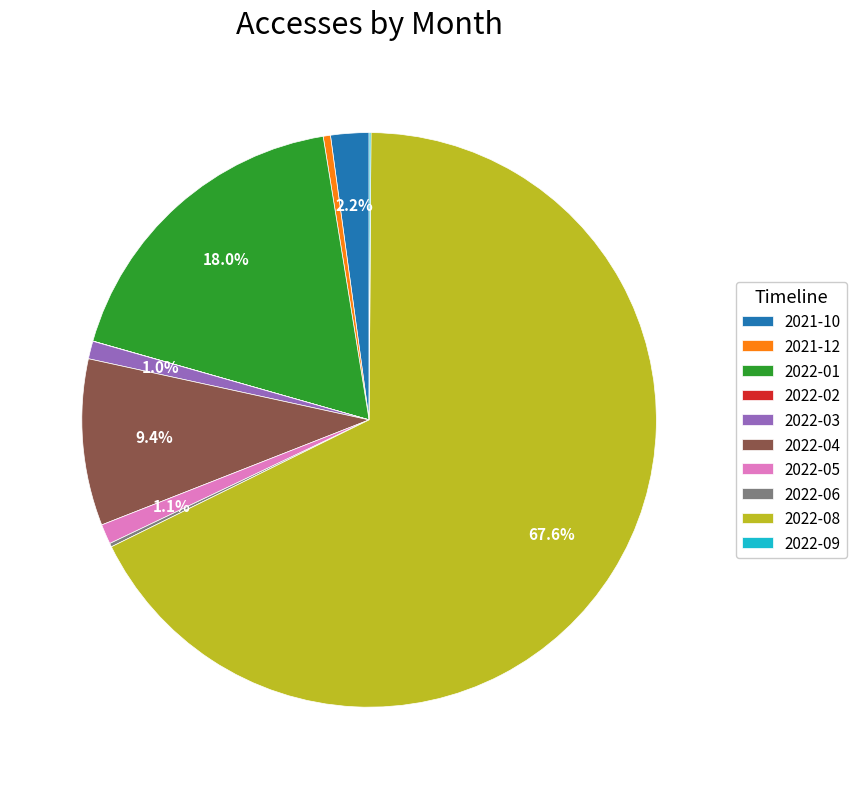

What portion of the pie excludes 2022-08?

32.4%